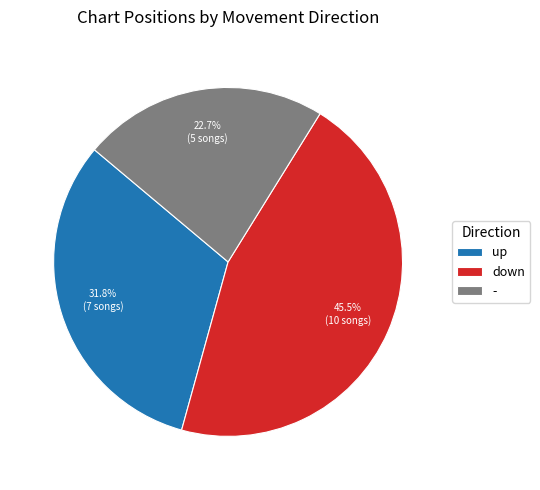

Approximately how many times larger is the value at up compared to -?

1.4